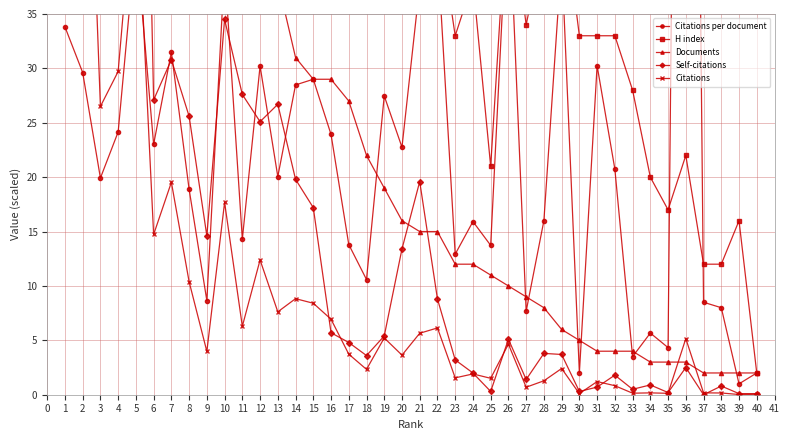

Which series changed the most between 1 and 21?

Self-citations